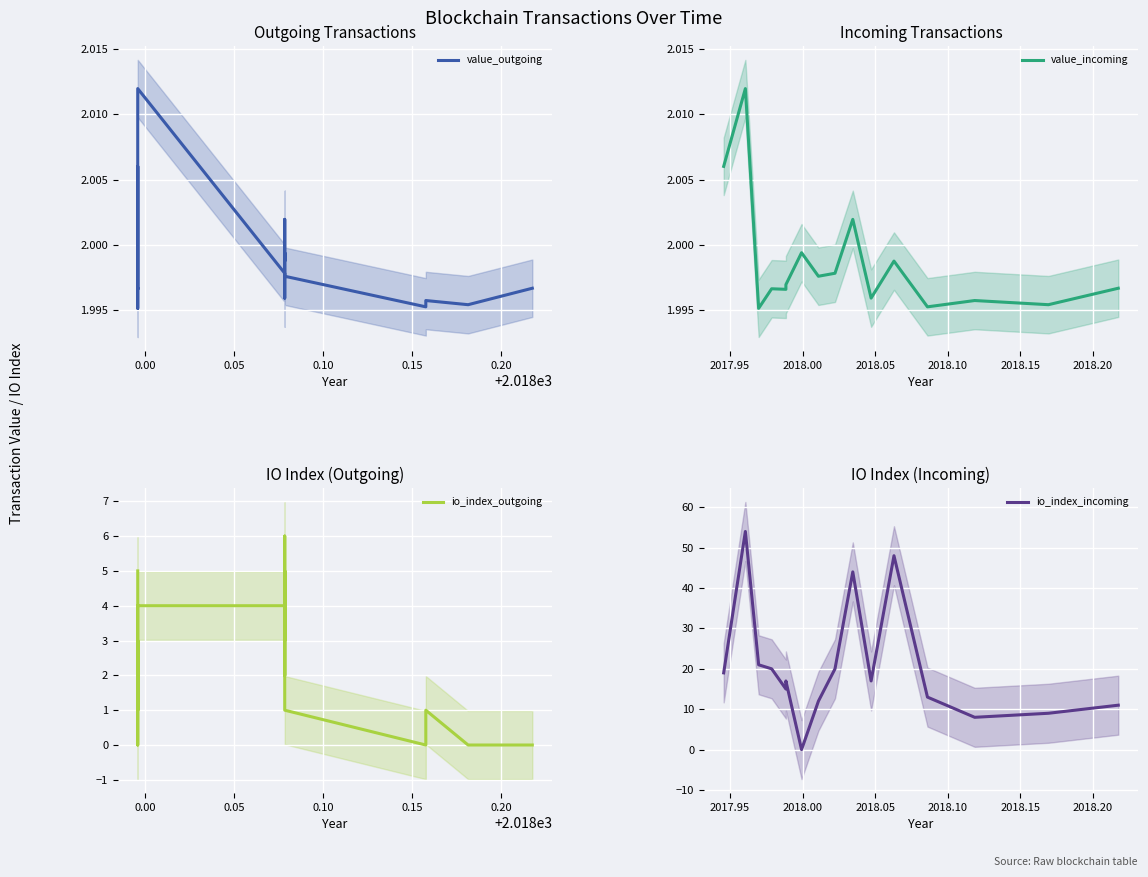

How many lines are shown in the chart?

4